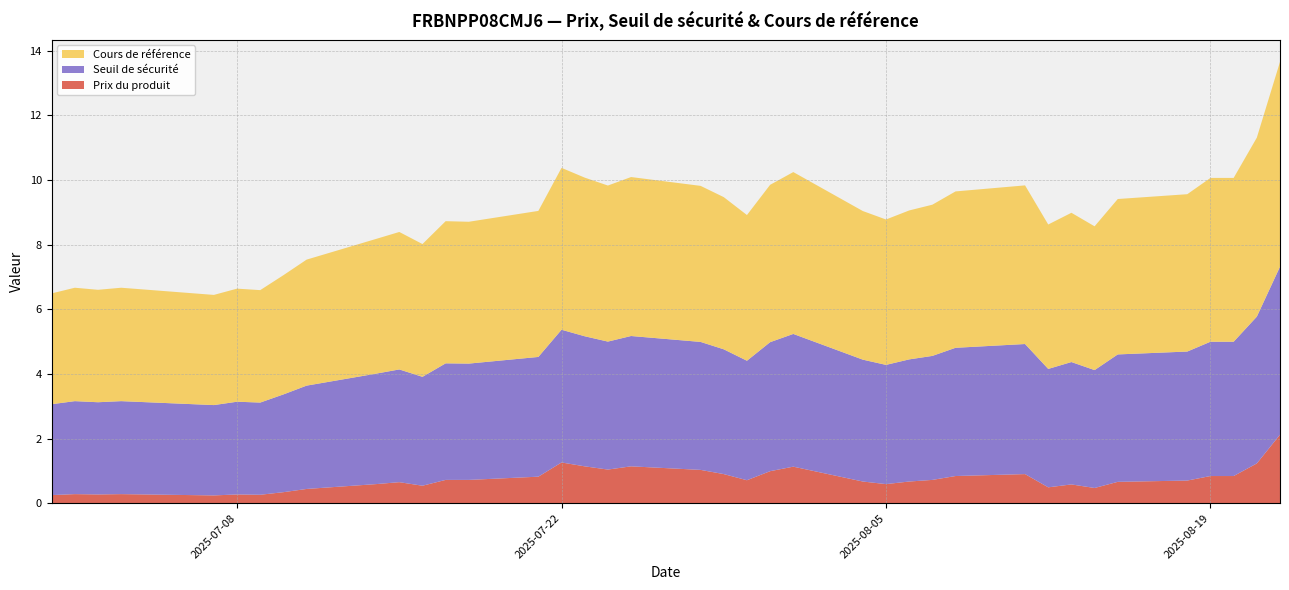

Reading left to right, what are all the values shown in this chart?

Prix du produit: 0.2	0.3	0.3	0.3	0.2	0.3	0.3	0.3	0.4	0.6	0.7	0.5	0.7	0.7	0.8	1.3	1.1	1.0	1.1	1.0	0.9	0.7	1.0	1.1	0.7	0.6	0.7	0.7	0.8	0.9	0.5	0.6	0.5	0.7	0.7	0.8	0.8	1.2	2.1
Seuil de sécurité: 2.8	2.9	2.9	2.9	2.8	2.9	2.9	3.0	3.2	3.4	3.5	3.4	3.6	3.6	3.7	4.1	4.0	4.0	4.0	4.0	3.9	3.7	4.0	4.1	3.8	3.7	3.8	3.8	4.0	4.0	3.7	3.8	3.6	3.9	4.0	4.2	4.2	4.5	5.2
Cours de référence: 3.4	3.5	3.5	3.5	3.4	3.5	3.5	3.7	3.9	4.2	4.3	4.1	4.4	4.4	4.5	5.0	4.9	4.8	4.9	4.8	4.7	4.5	4.9	5.0	4.6	4.5	4.6	4.7	4.8	4.9	4.5	4.6	4.5	4.8	4.9	5.1	5.1	5.5	6.3